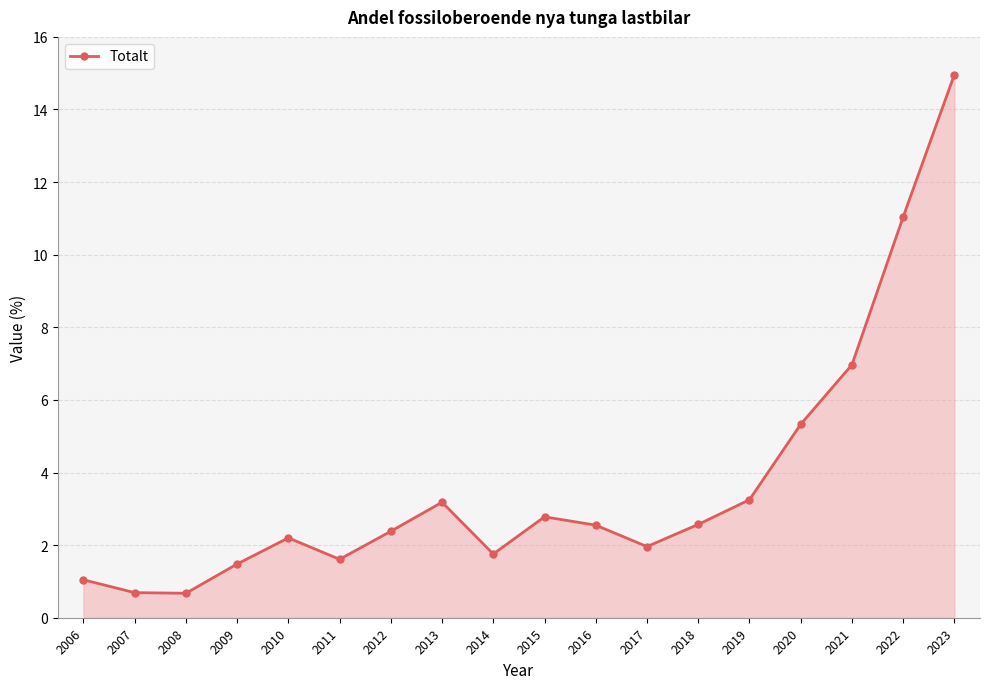

True or false: the data shows 2.2 at 2010.

True